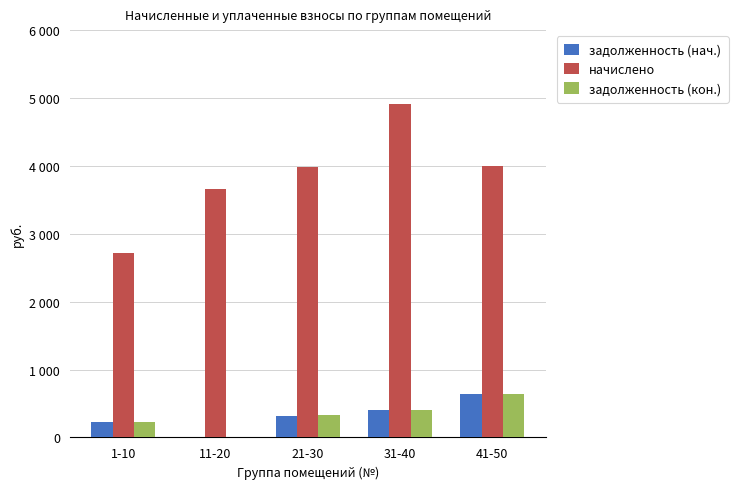

The value of задолженность (нач.) at 31-40 is 234.8. True or false?

False